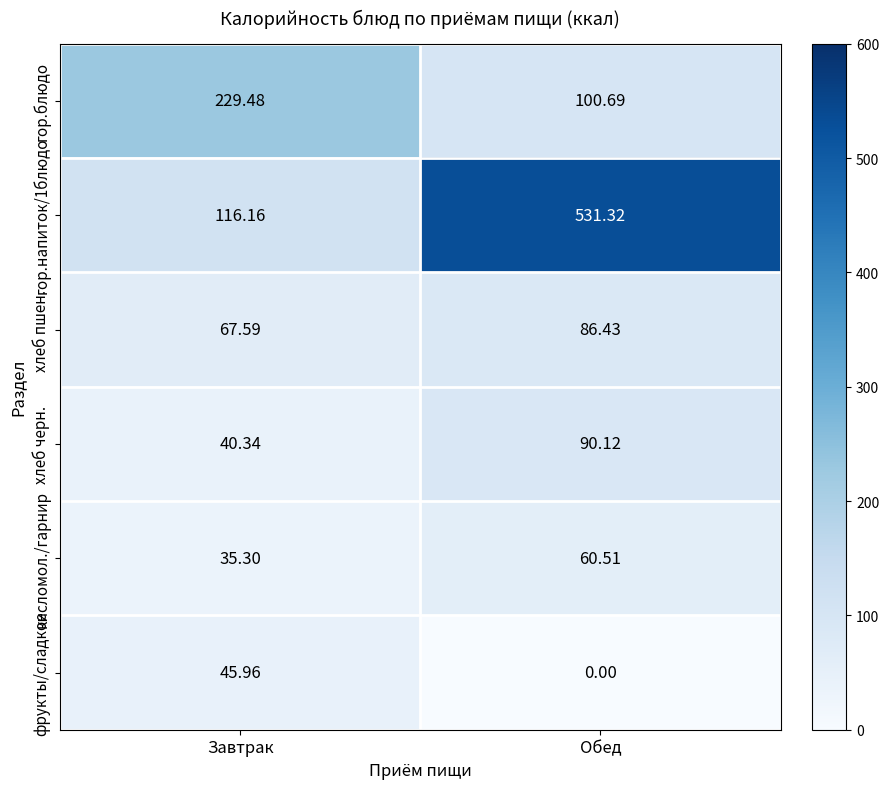

Which category has the lowest value across all series?

Обед